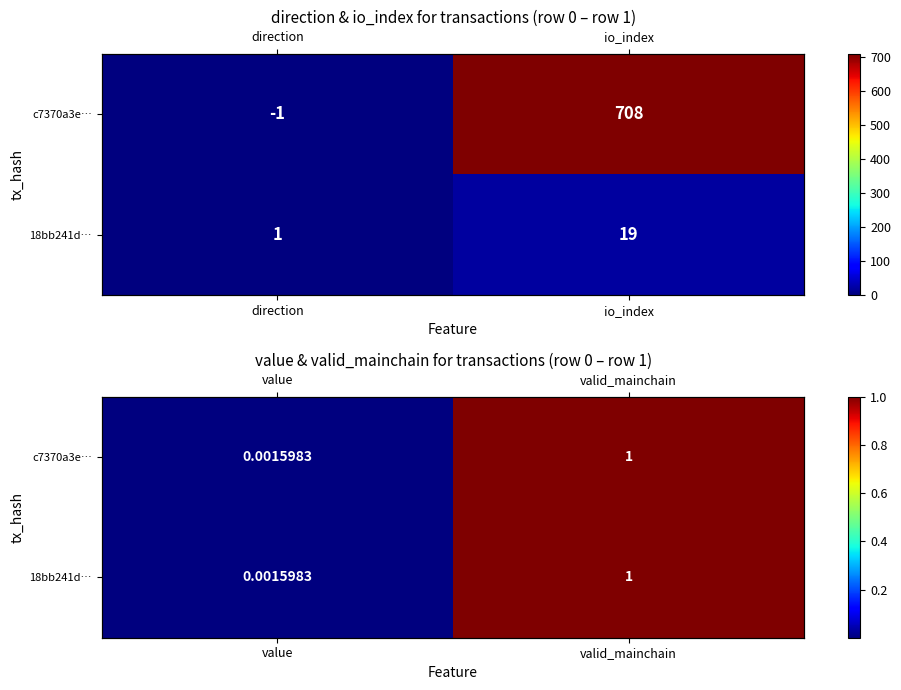

At value, list the series in order from smallest to largest.

c7370a3e…, 18bb241d…